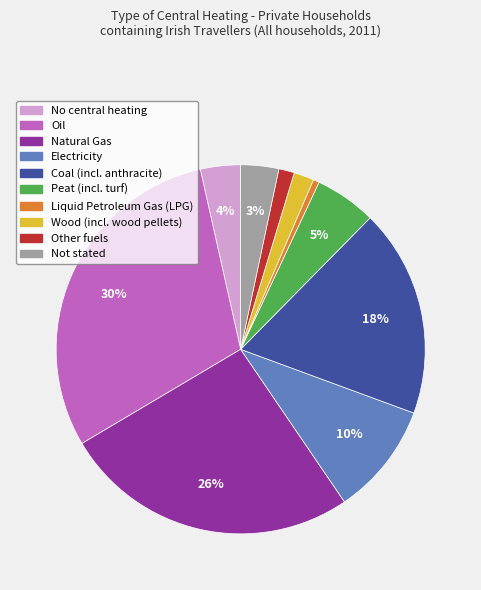

Count the number of slices in the pie.

10